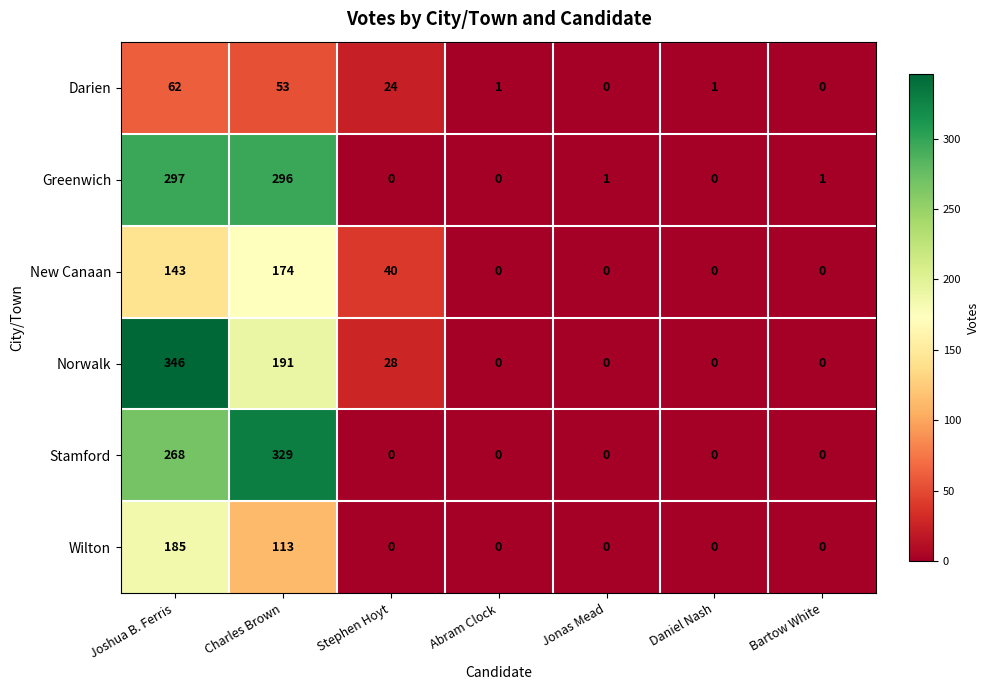

Which series changed the most between Stephen Hoyt and Jonas Mead?

New Canaan